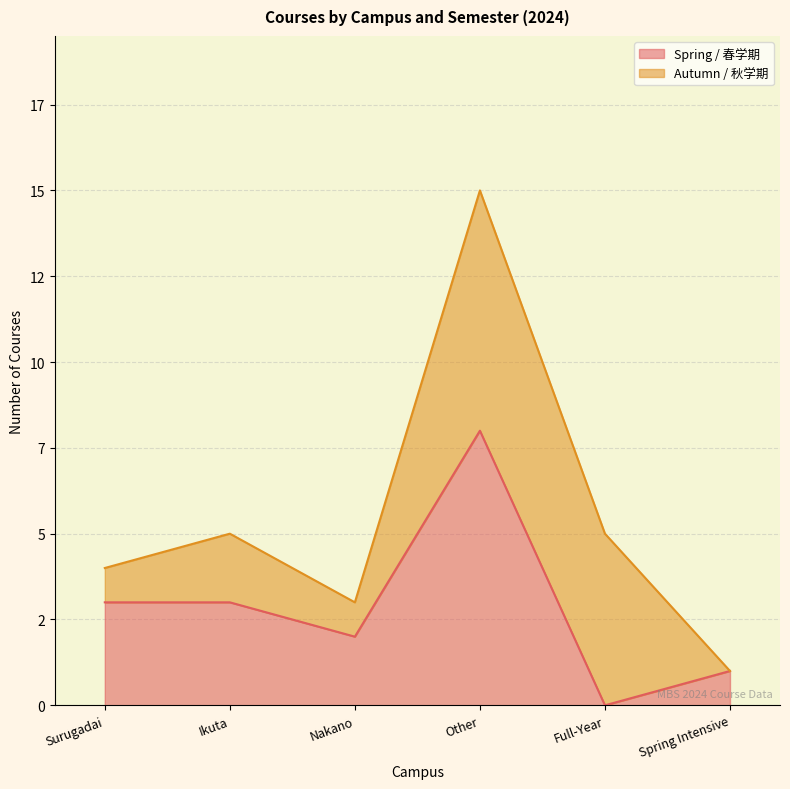

What are all the series names shown in the legend?

Spring / 春学期, Autumn / 秋学期